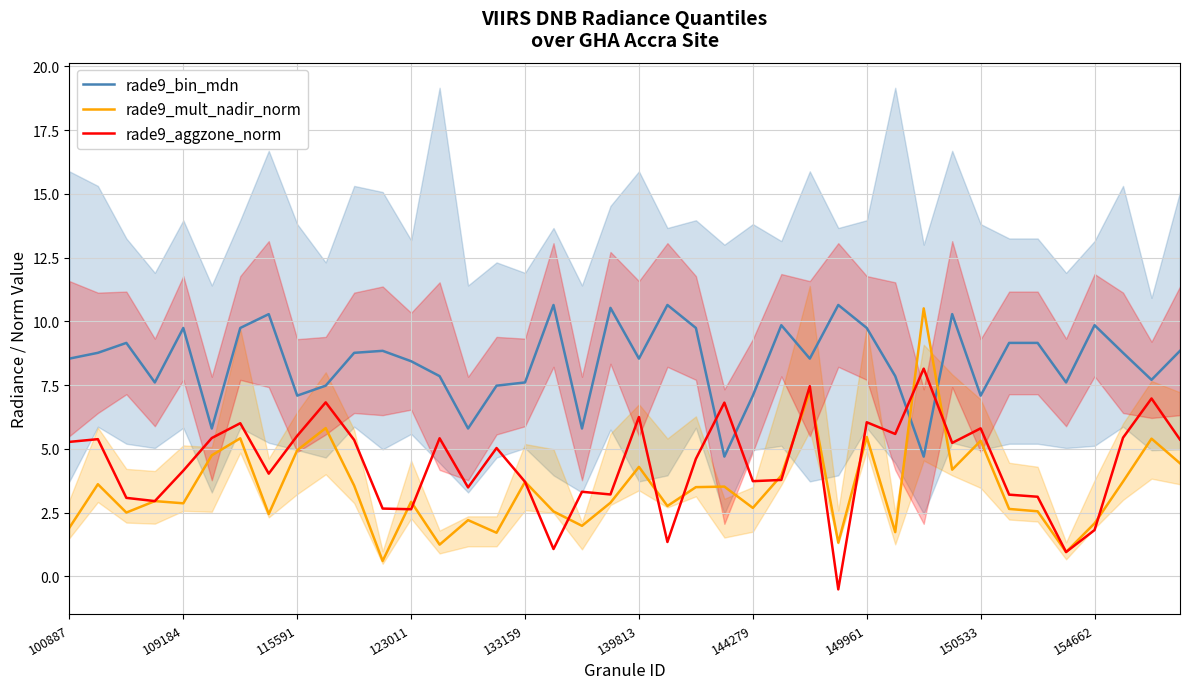

At which label does rade9_aggzone_norm reach its minimum?

27